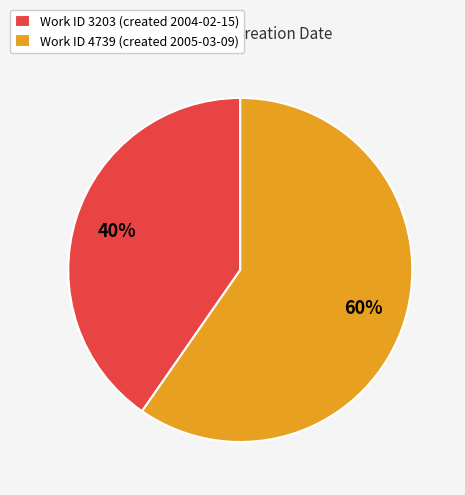

True or false: Work ID 4739 (created 2005-03-09) accounts for 47% of the total.

False